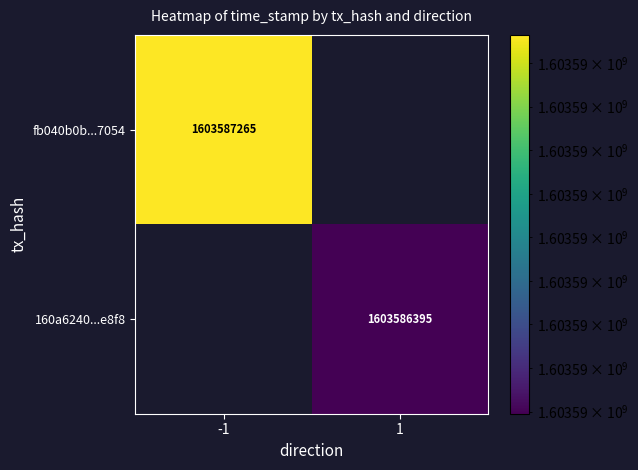

How many categories are shown in the chart?

2